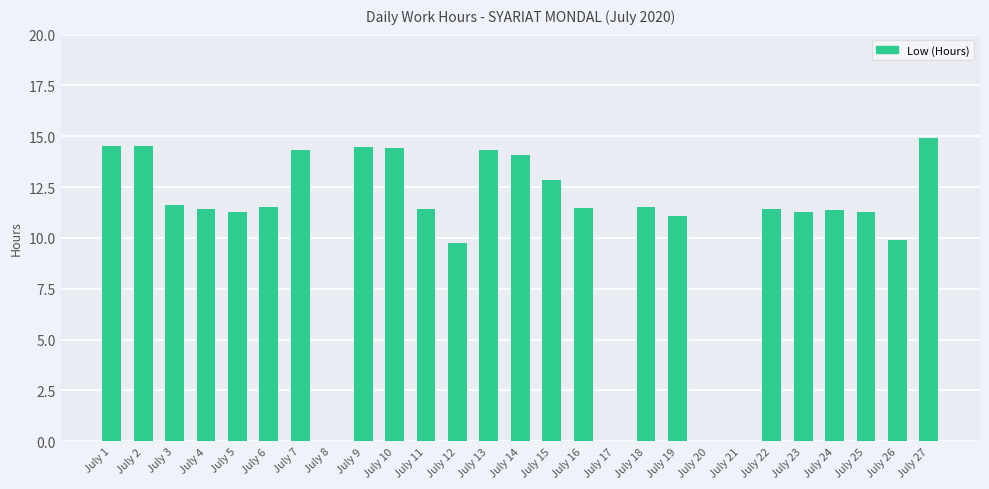

How many series are shown in this chart?

1